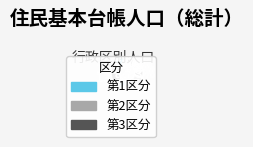

Count the number of slices in the pie.

12